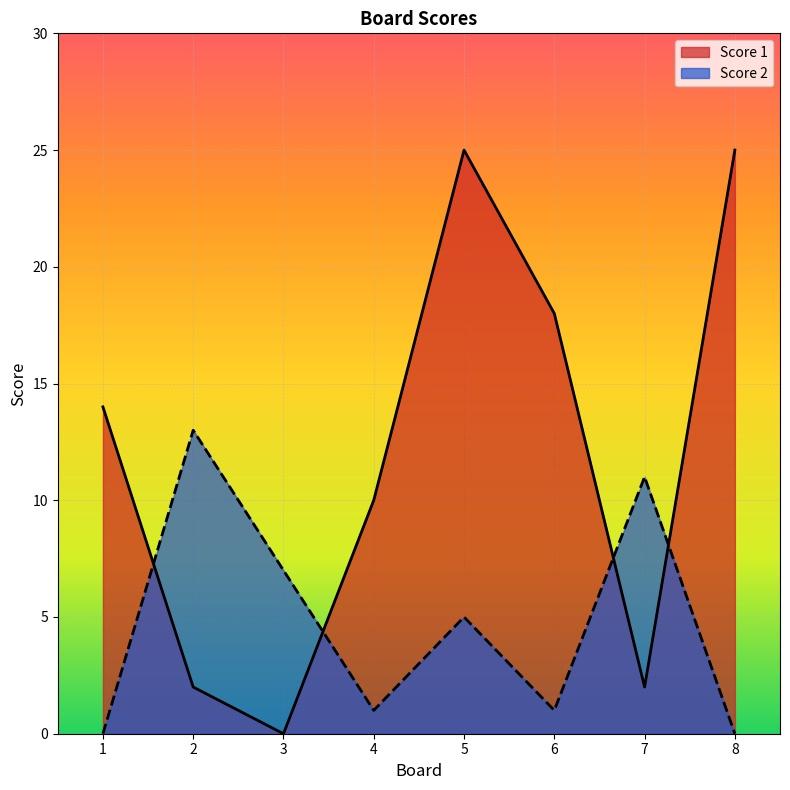

What is the sum of the Score 2 values at 6 and 3?

8